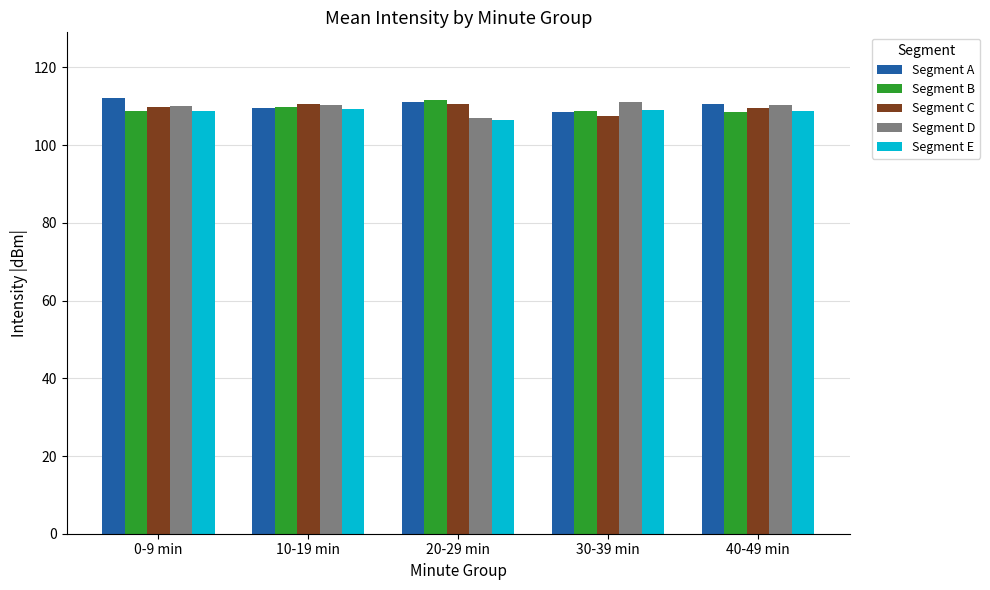

What is the label of the 3rd bar from the right?

20-29 min